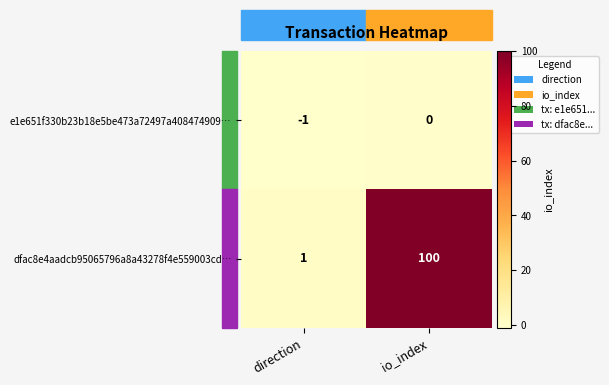

At which category is the sum across all series the highest?

io_index